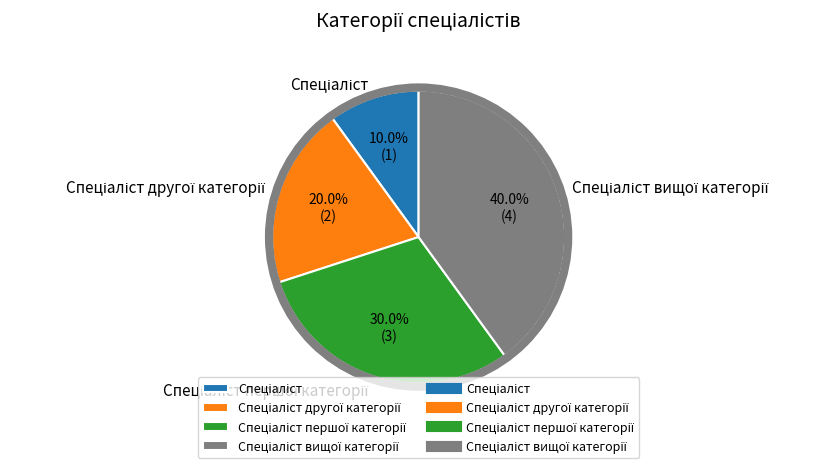

Does any single category account for the majority?

No